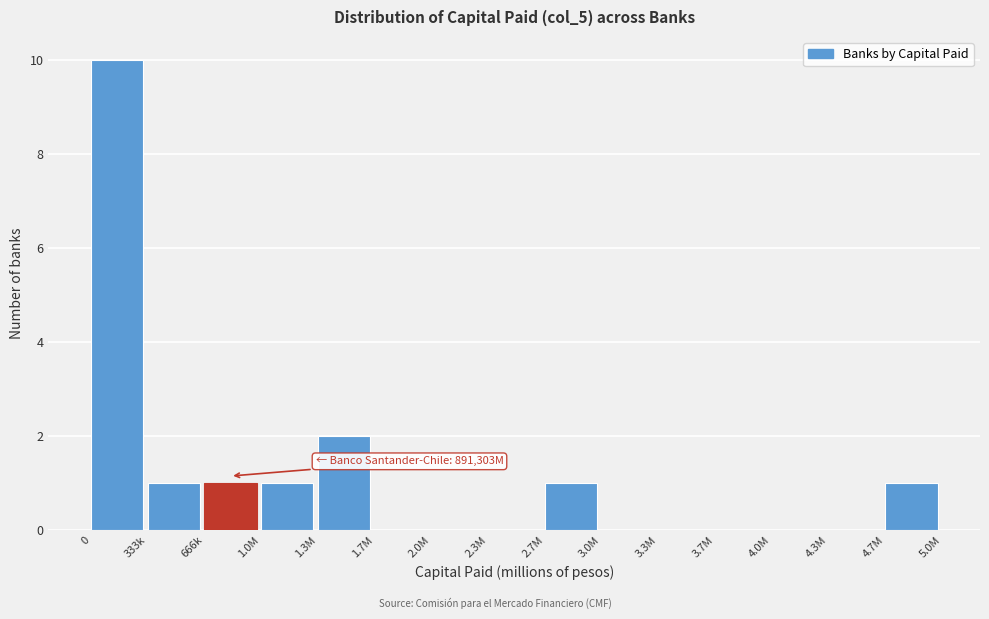

Where is the data nearest to the value 5?

1.3M